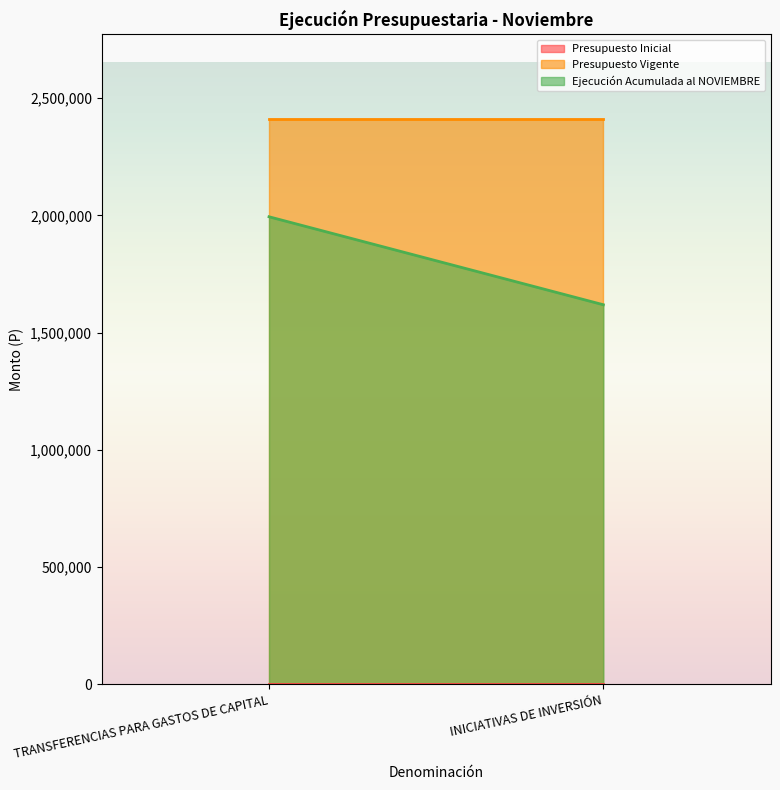

Reading left to right, transcribe all the data shown in this chart.

Presupuesto Inicial: TRANSFERENCIAS PARA GASTOS DE CAPITAL=0	INICIATIVAS DE INVERSIÓN=0
Presupuesto Vigente: TRANSFERENCIAS PARA GASTOS DE CAPITAL=2410485	INICIATIVAS DE INVERSIÓN=2410485
Ejecución Acumulada al NOVIEMBRE: TRANSFERENCIAS PARA GASTOS DE CAPITAL=1994105	INICIATIVAS DE INVERSIÓN=1618679